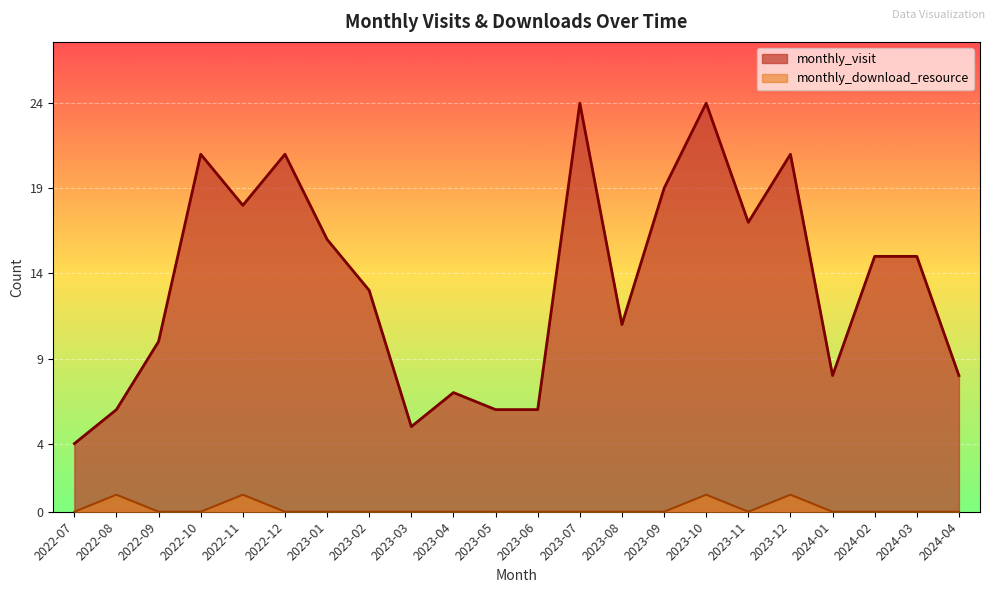

Between 2022-11 and 2023-12, which series saw the biggest shift?

monthly_visit